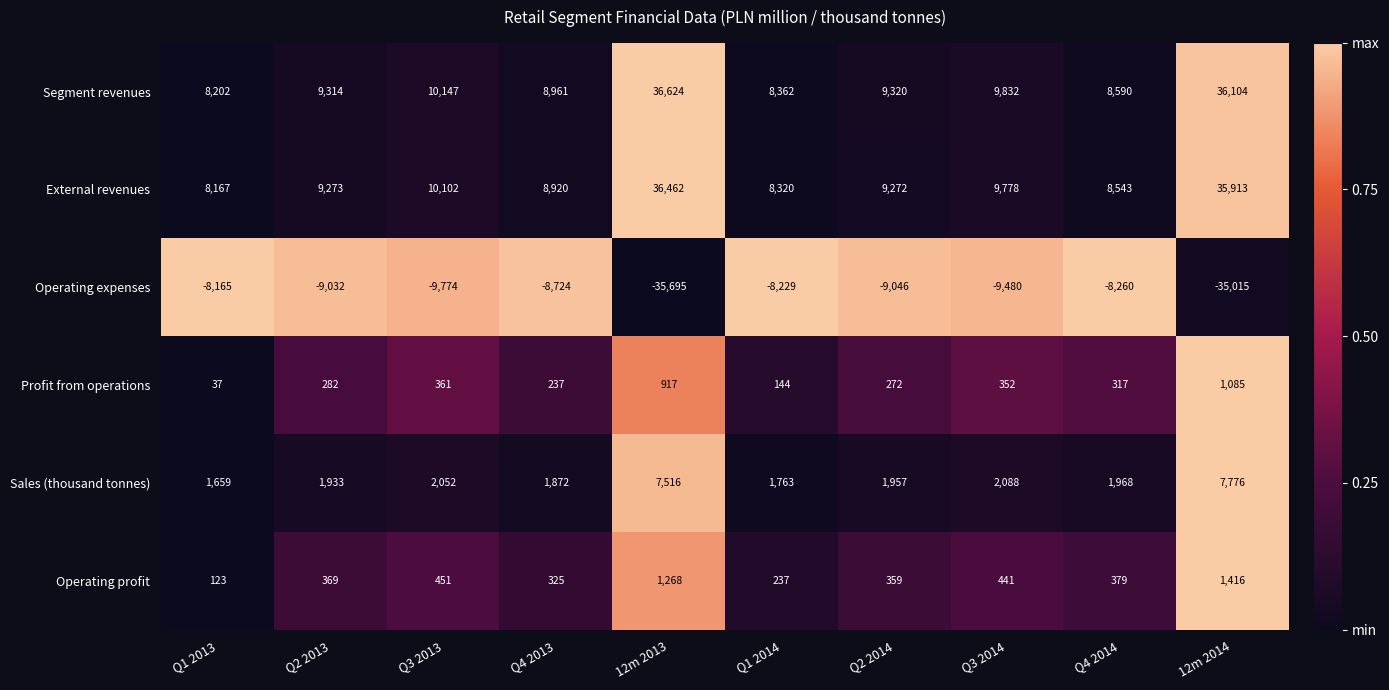

How many distinct data groups are displayed?

6